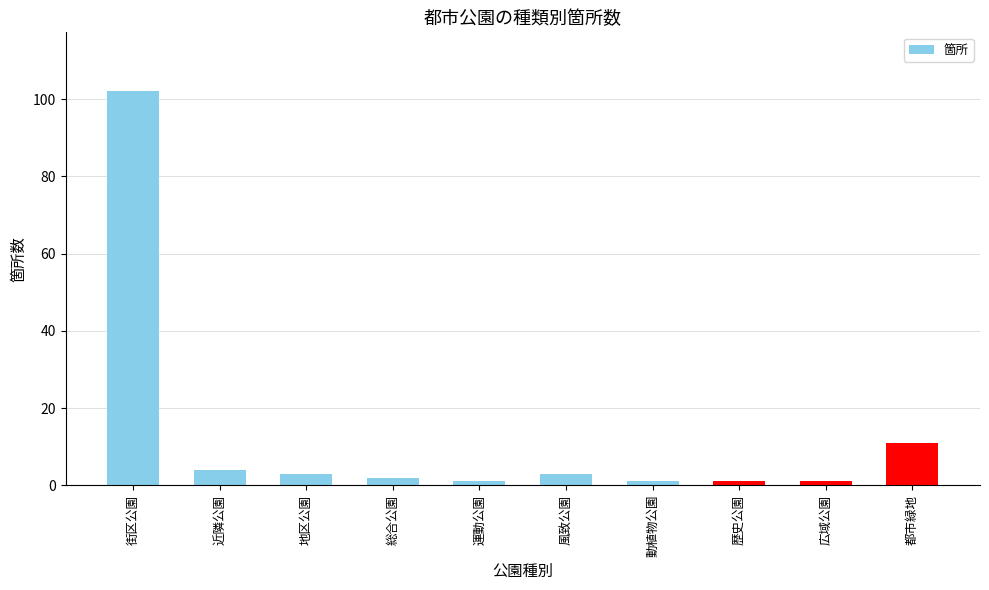

What value does the data have at 総合公園?

2